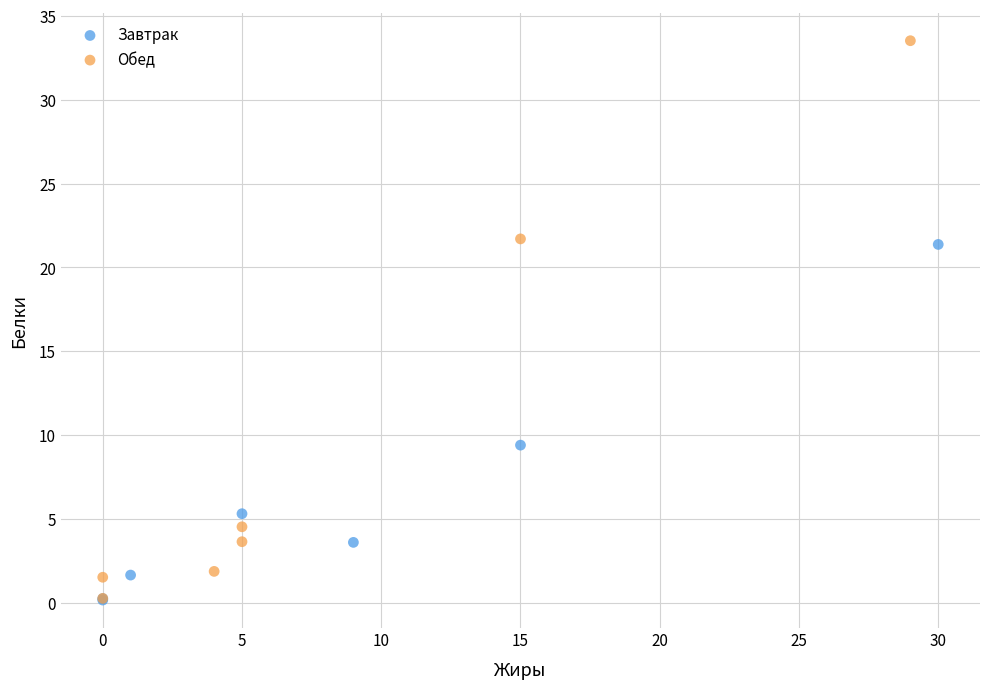

Which series contains the highest Y value?

Обед